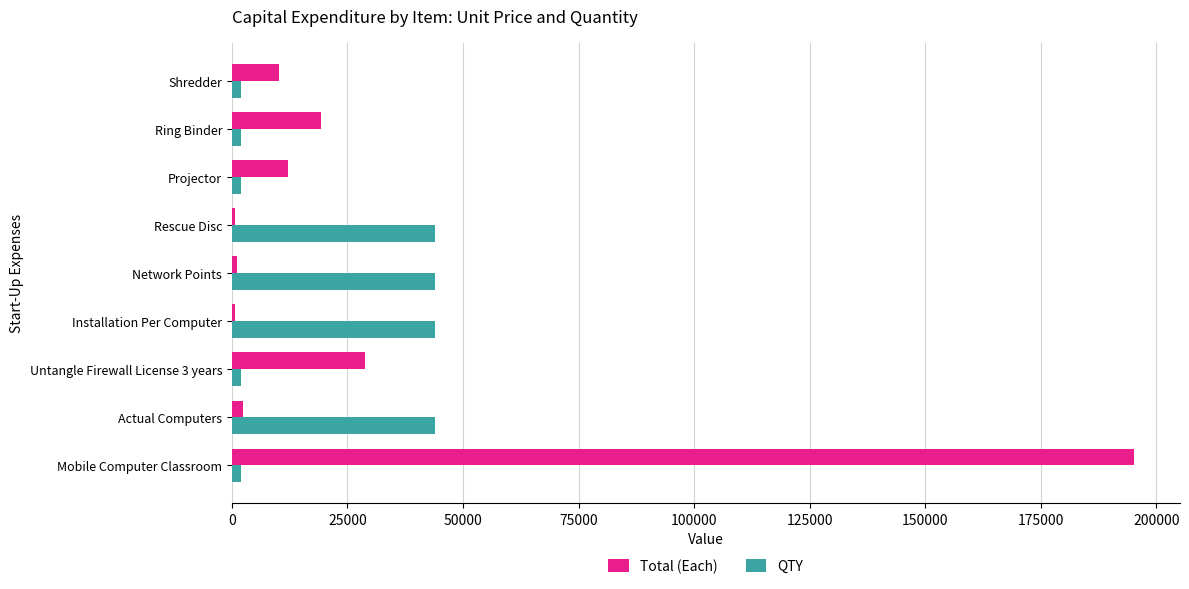

The Total (Each) series shows 29645.5 at Ring Binder. True or false?

False